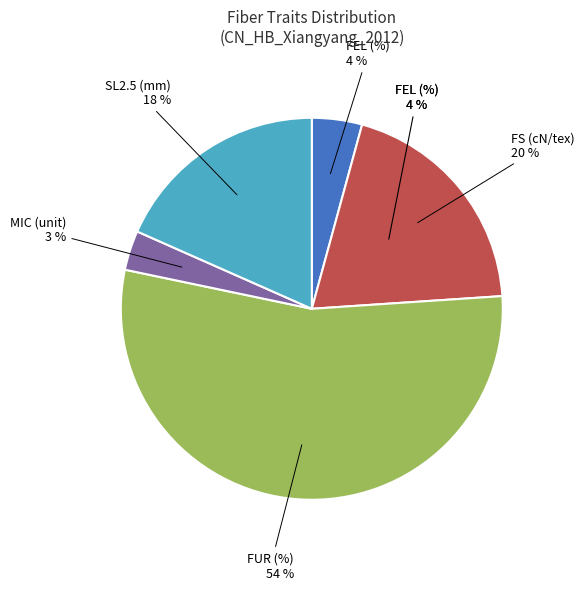

Count the number of slices in the pie.

5